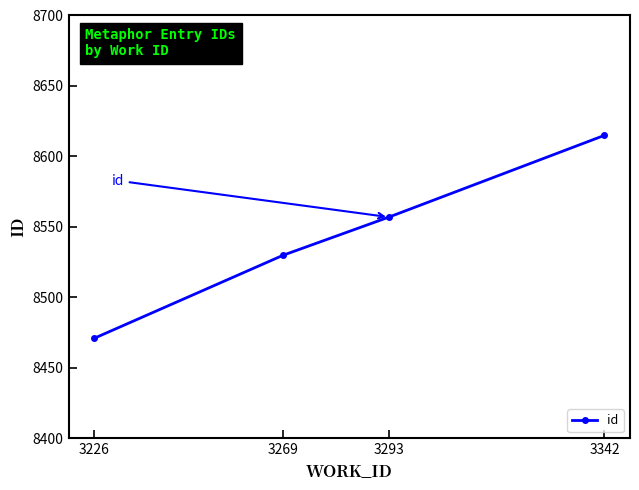

Which has a higher value, 3342 or 3226?

3342